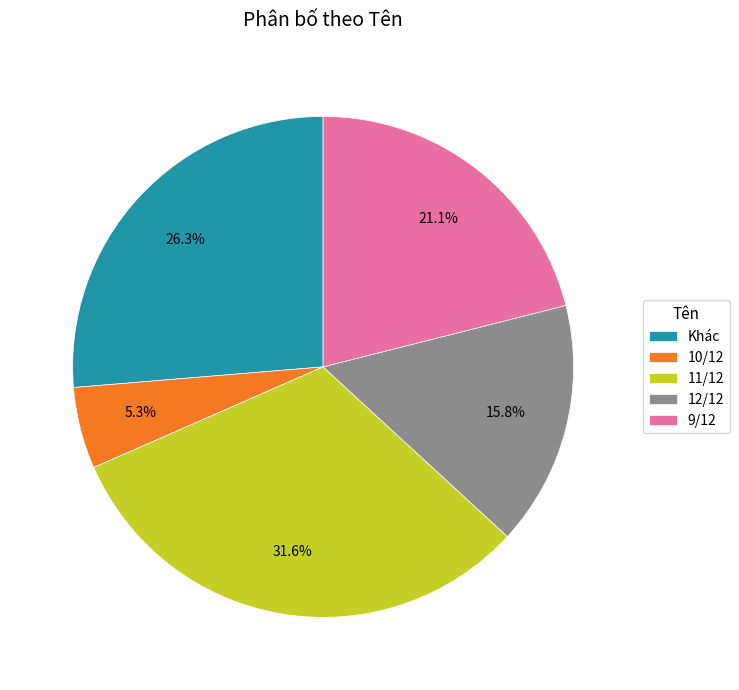

To the nearest percent, what is the difference between the 9/12 and 10/12 slice percentages?

16%